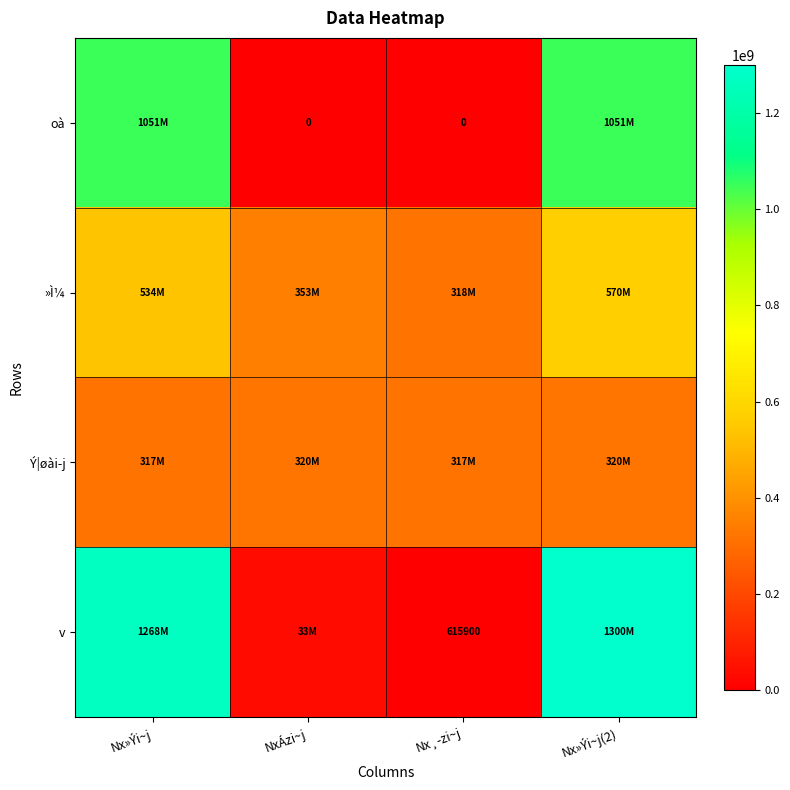

True or false: v has a value of 615900 at Nx¸­zi~j.

True